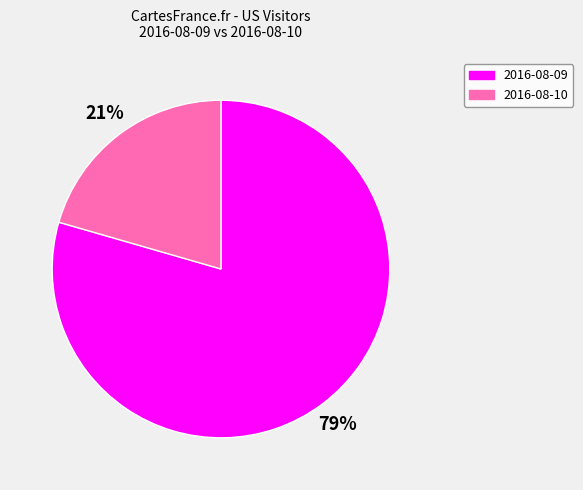

How many segments does this pie chart have?

2